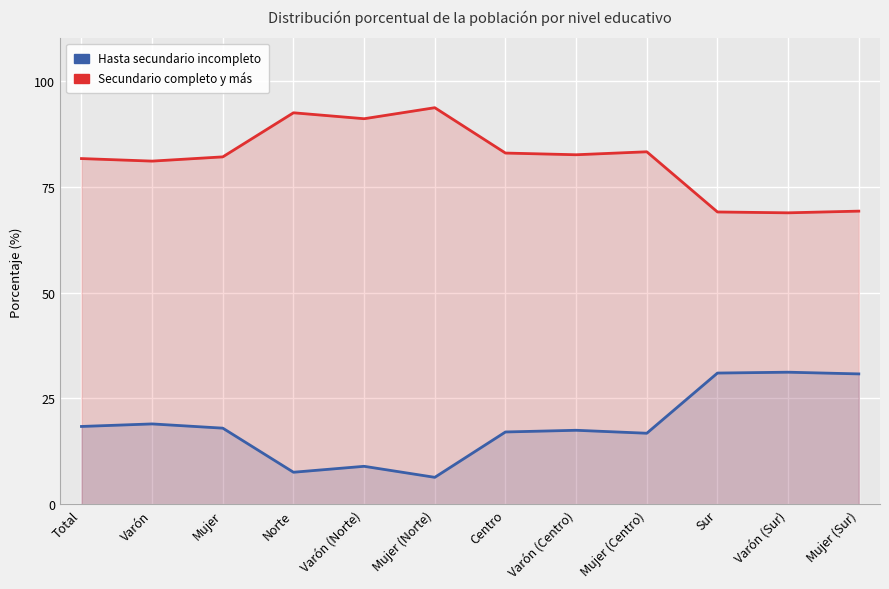

True or false: Hasta secundario incompleto has a value of 50.0 at Mujer (Sur).

False